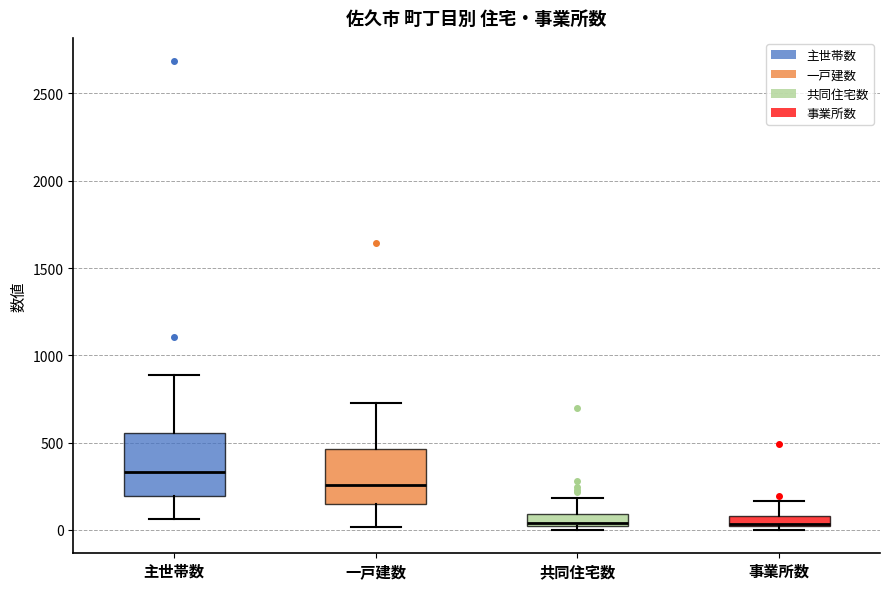

Where does the median line of the box for 主世帯数 sit on the y-axis? The values are not printed on the chart, so give them approximately, as read against the axis.

350